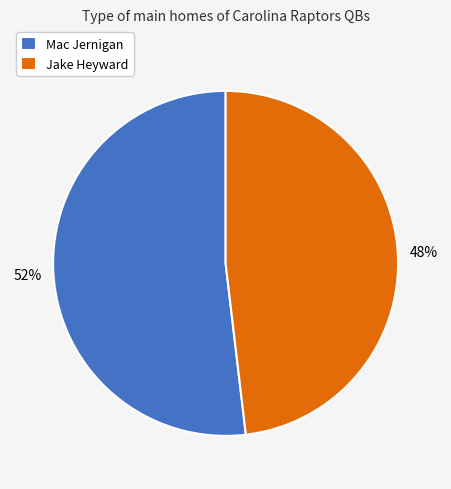

The Mac Jernigan slice represents 52% of the pie. True or false?

True